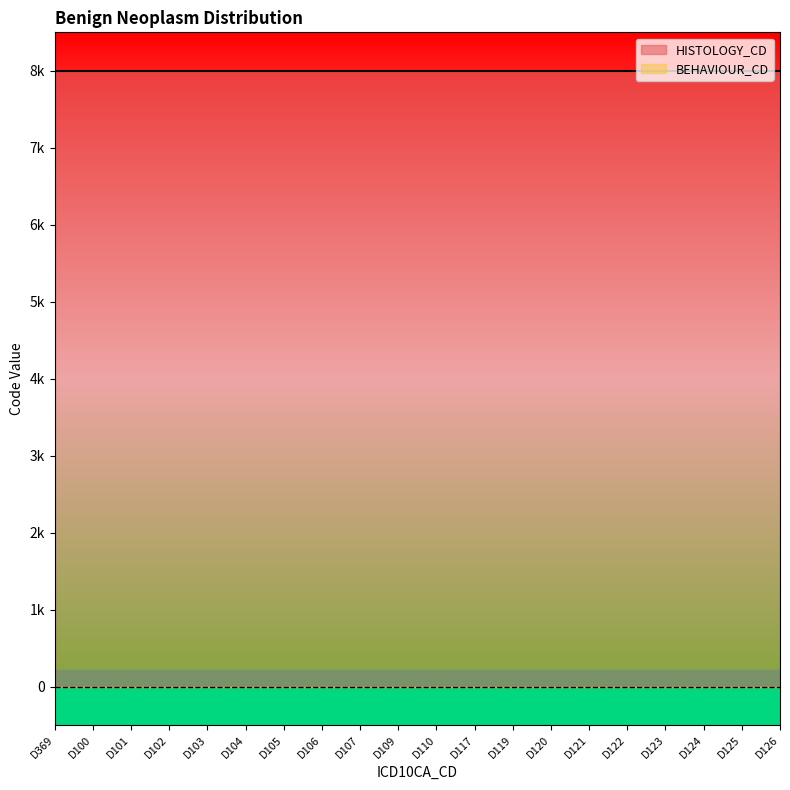

What are all the series names shown in the legend?

BEHAVIOUR_CD, HISTOLOGY_CD